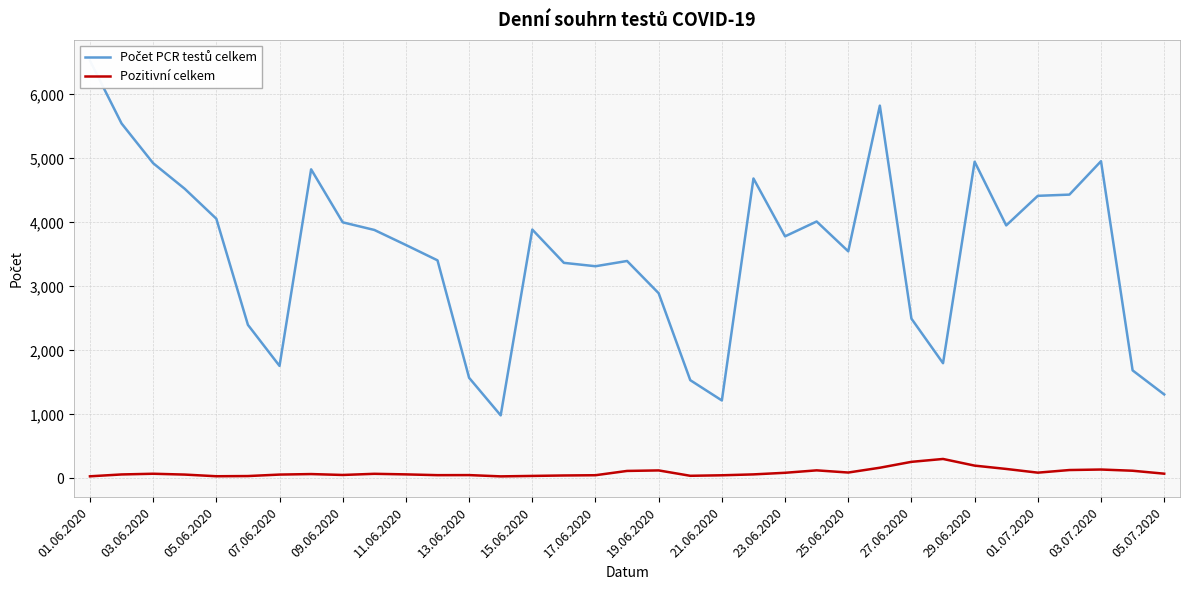

List the series in order of their overall mean, lowest first.

Pozitivní celkem, Počet PCR testů celkem